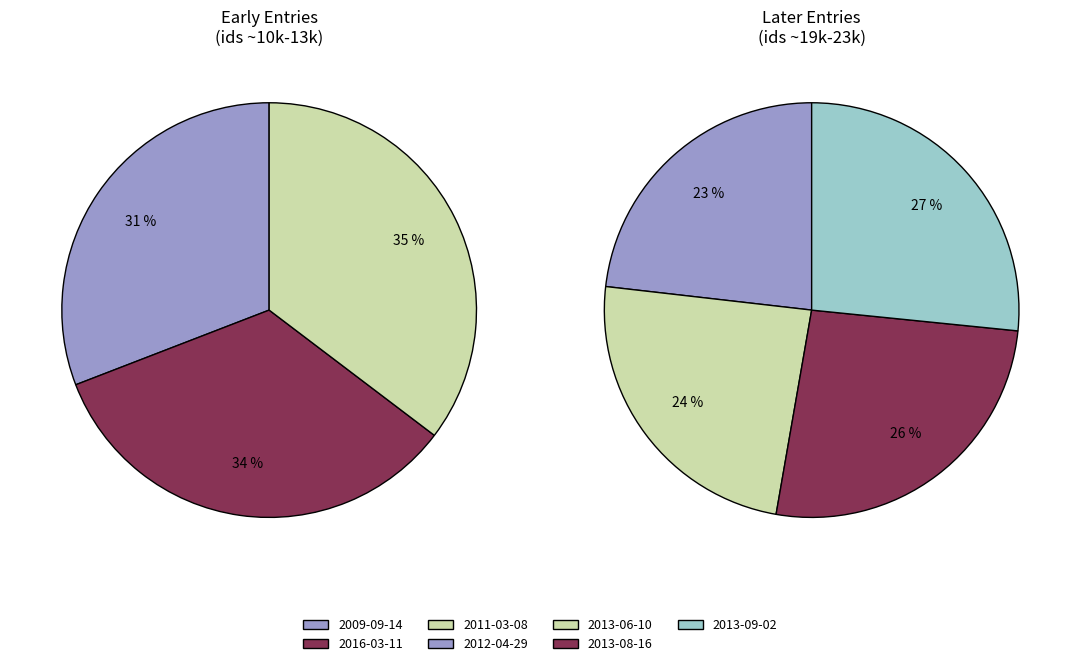

Rank the categories by value from lowest to highest.

2009-09-14, 2016-03-11, 2011-03-08, 2012-04-29, 2013-06-10, 2013-08-16, 2013-09-02